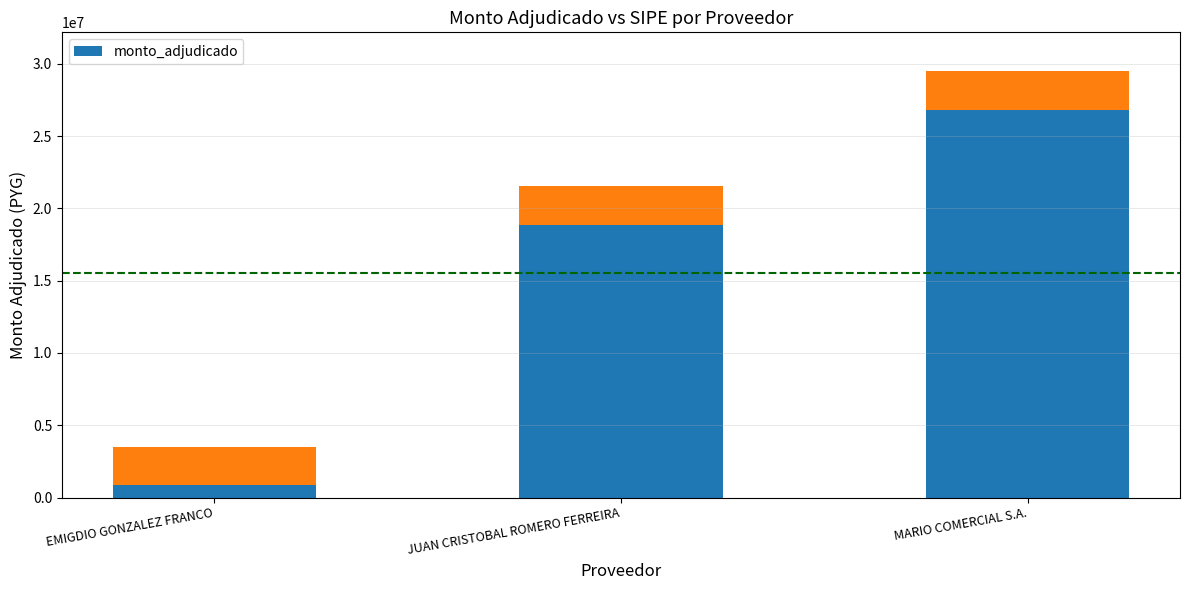

Reading right to left, extract all data points from this chart.

MARIO COMERCIAL S.A.=26807910	JUAN CRISTOBAL ROMERO FERREIRA=18837300	EMIGDIO GONZALEZ FRANCO=836000